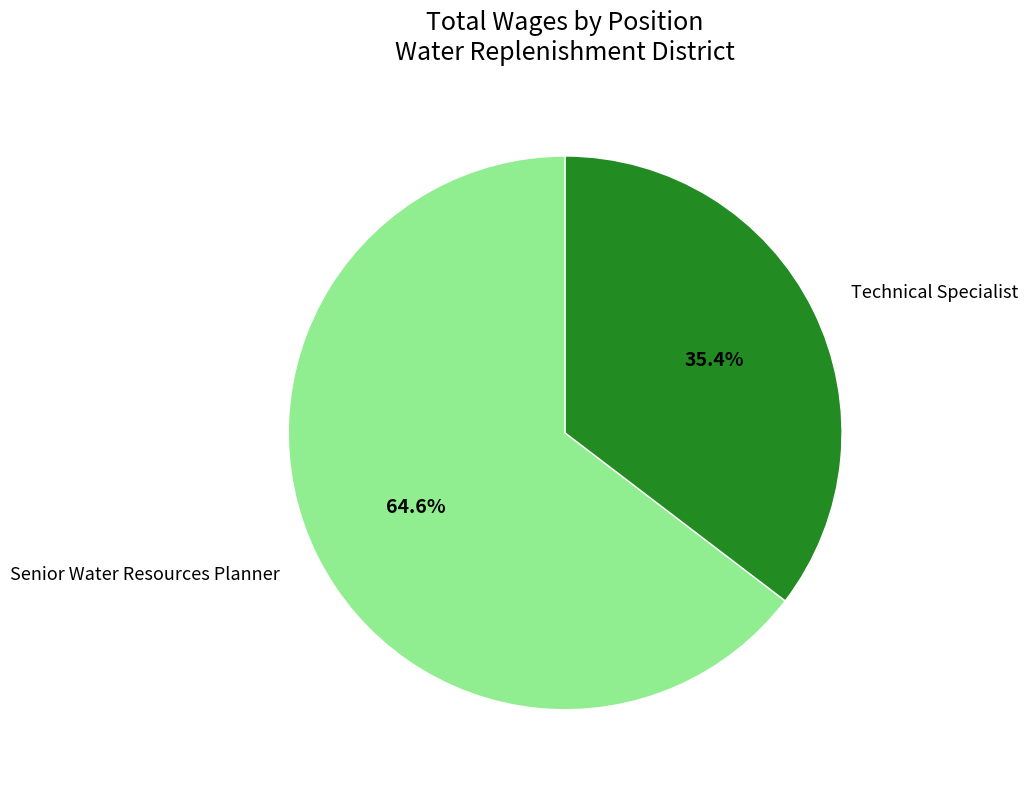

To the nearest percent, what portion does Senior Water Resources Planner represent?

65%